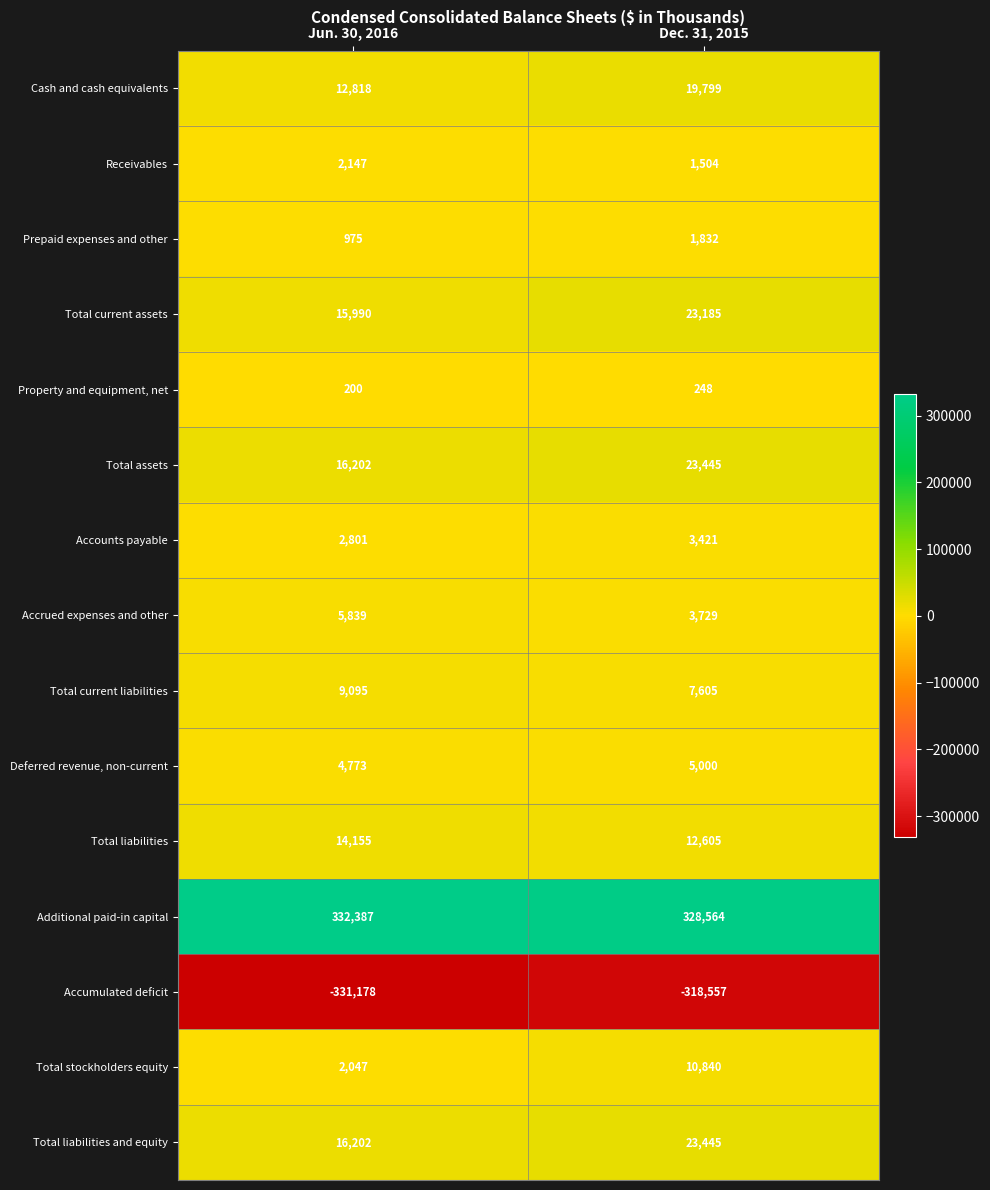

Which series changed the most between Jun. 30, 2016 and Dec. 31, 2015?

Accumulated deficit